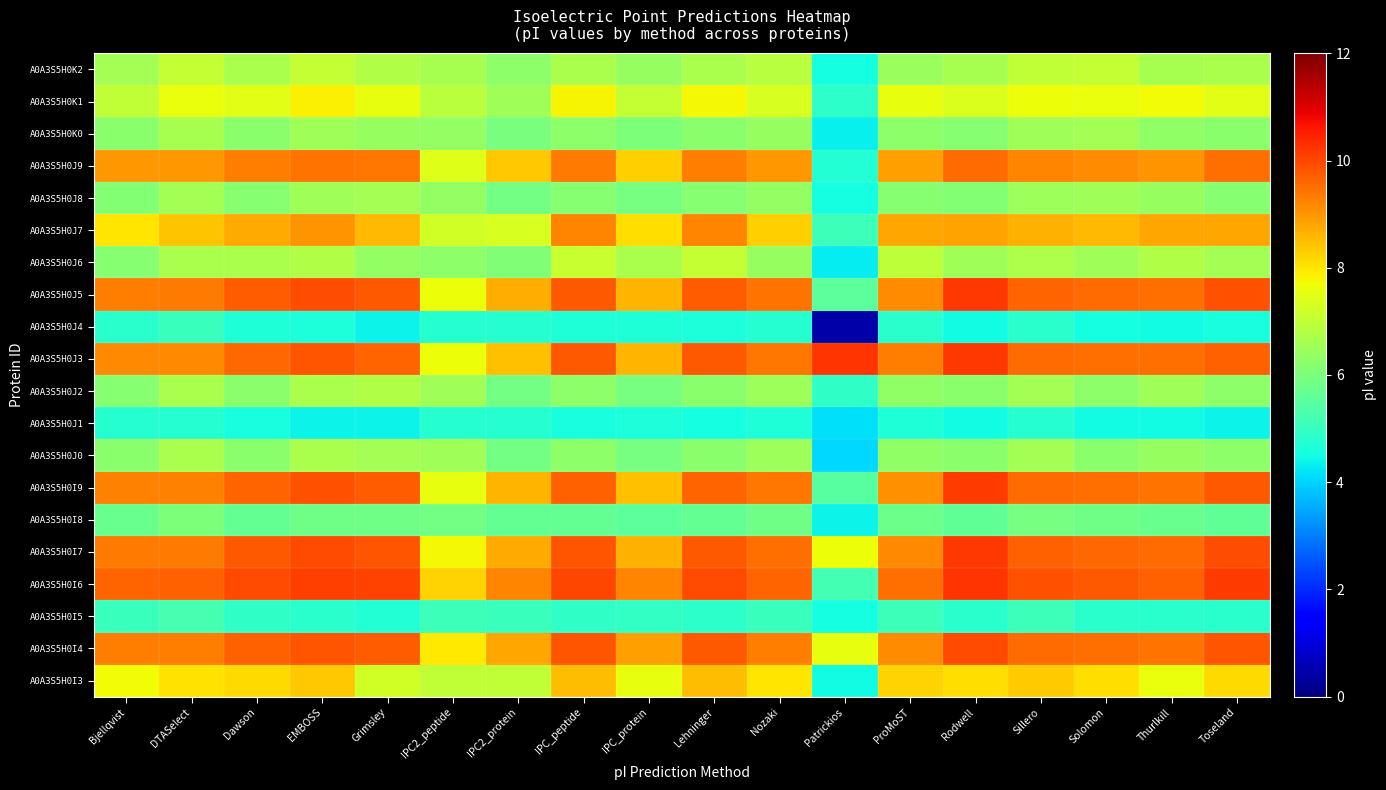

Which label corresponds to the largest value in the chart?

Patrickios